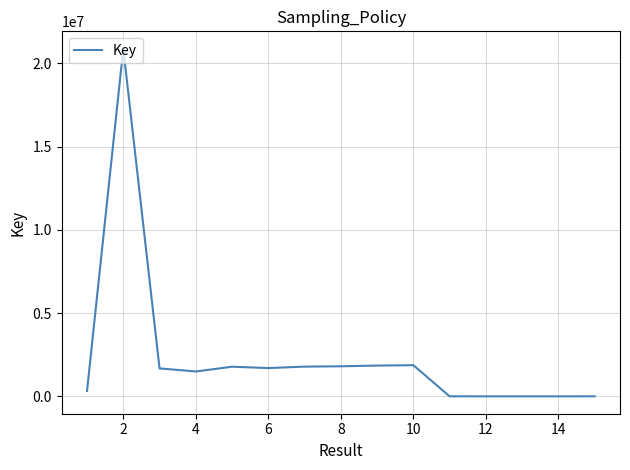

What is the greatest value displayed?

20870526